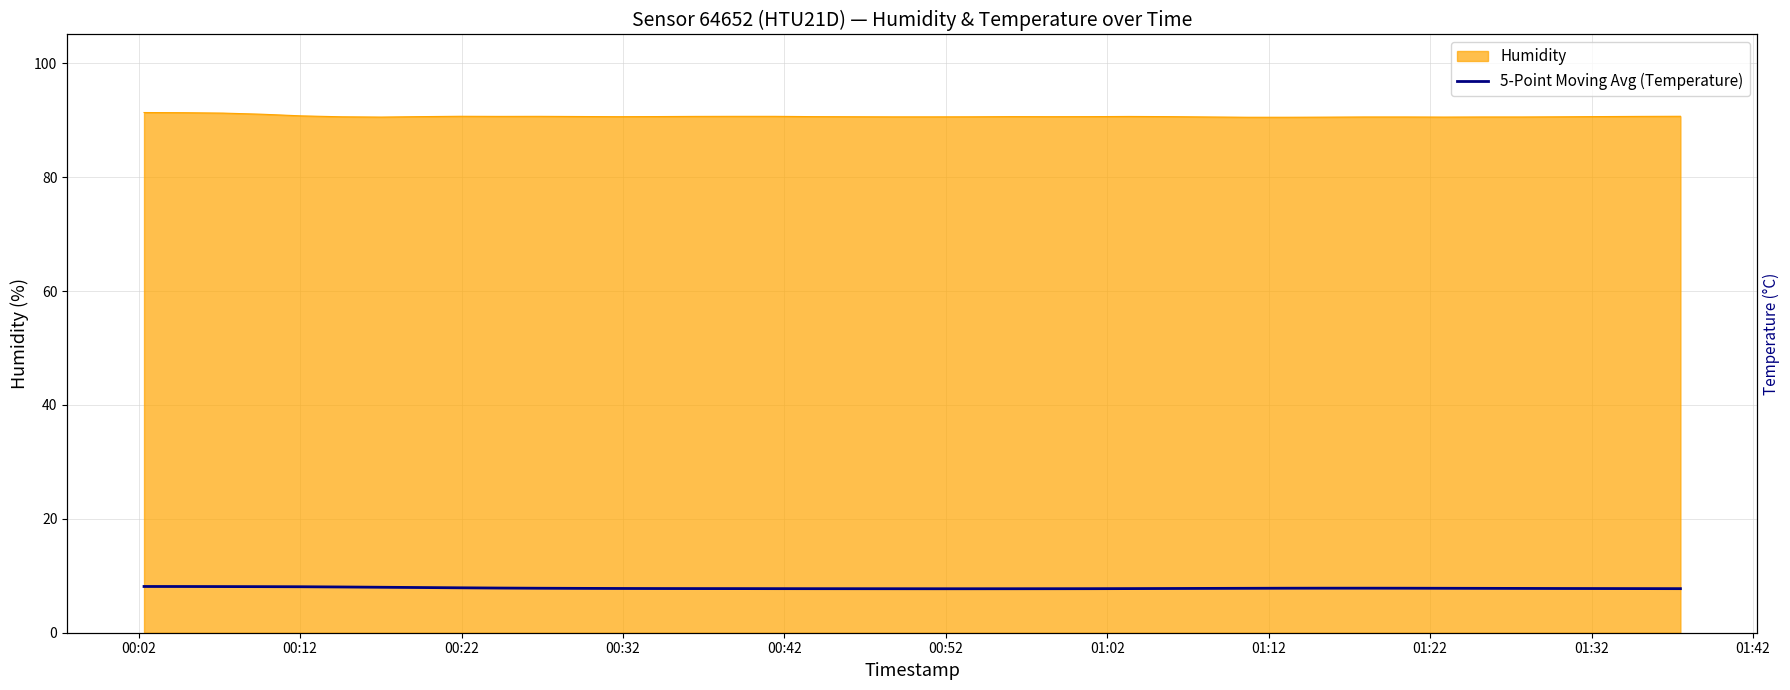

True or false: the data shows 5.3 at 37.

False